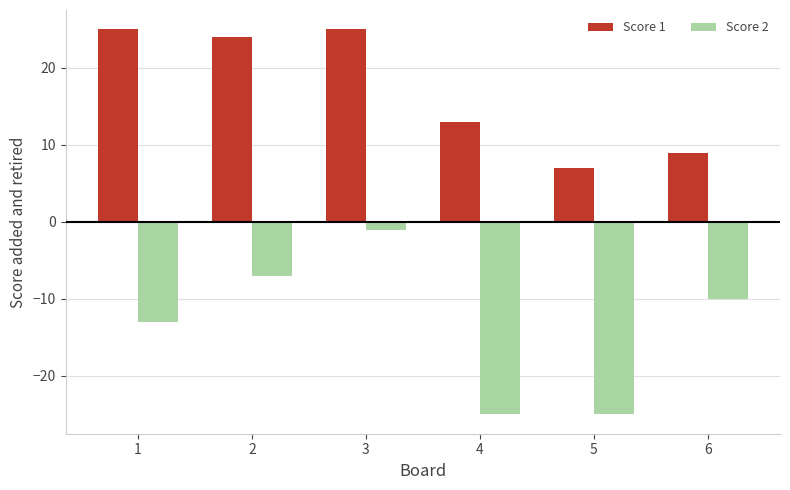

What is the highest value of the Score 1 series?

25